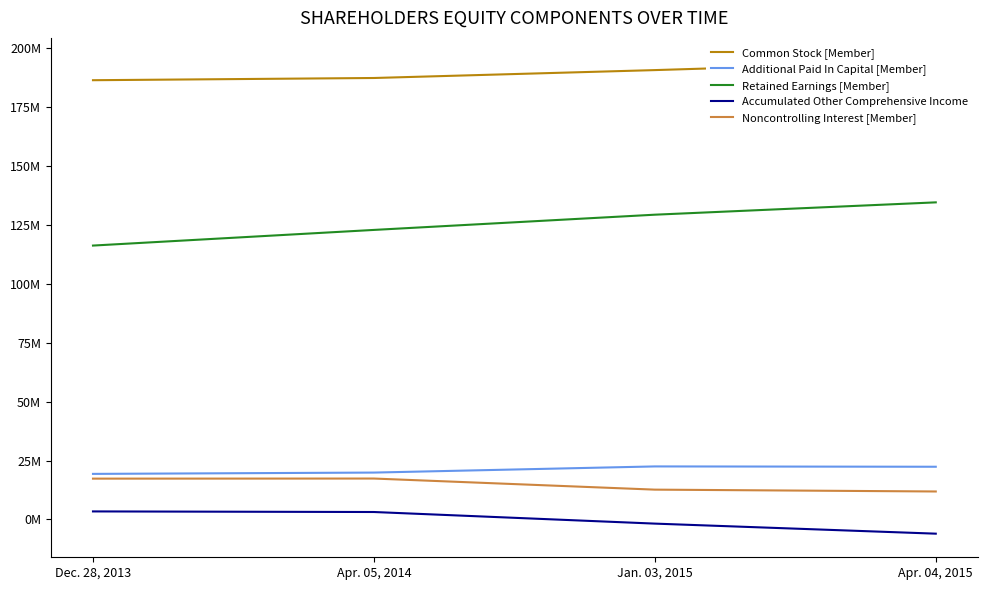

Where is Common Stock [Member] nearest to the value 190346000?

Jan. 03, 2015